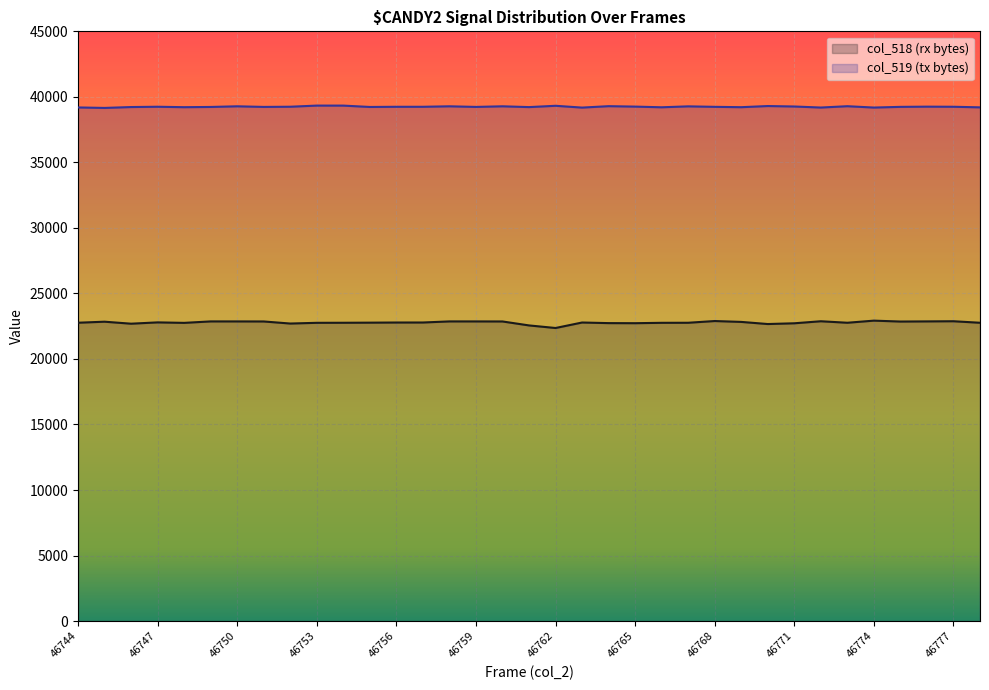

What is the value of the col_518 point at the 30th from the left?

22764